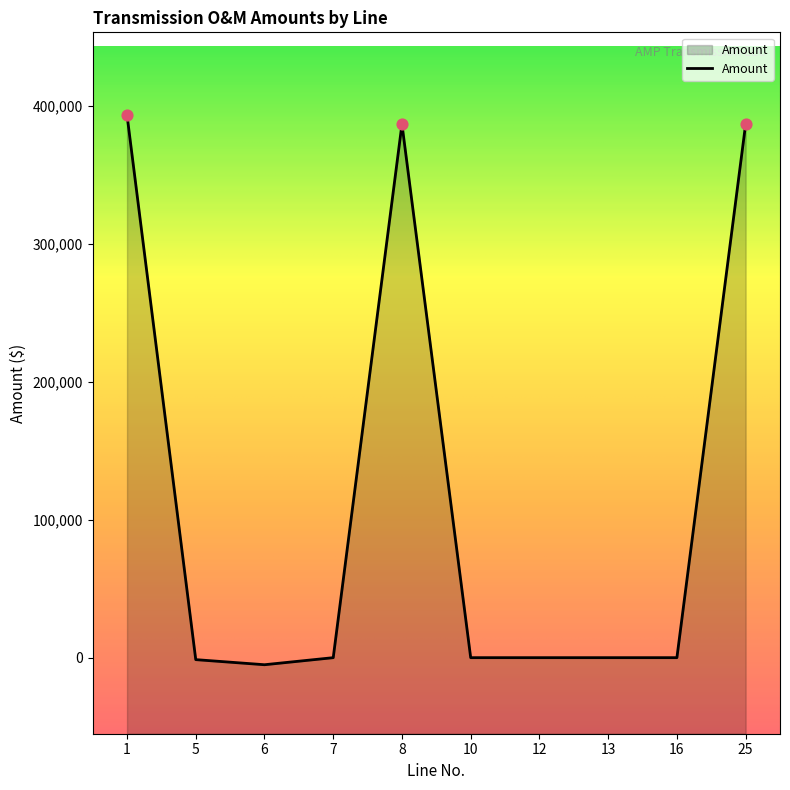

What is the change in value from 1 to 6?

-398311.4